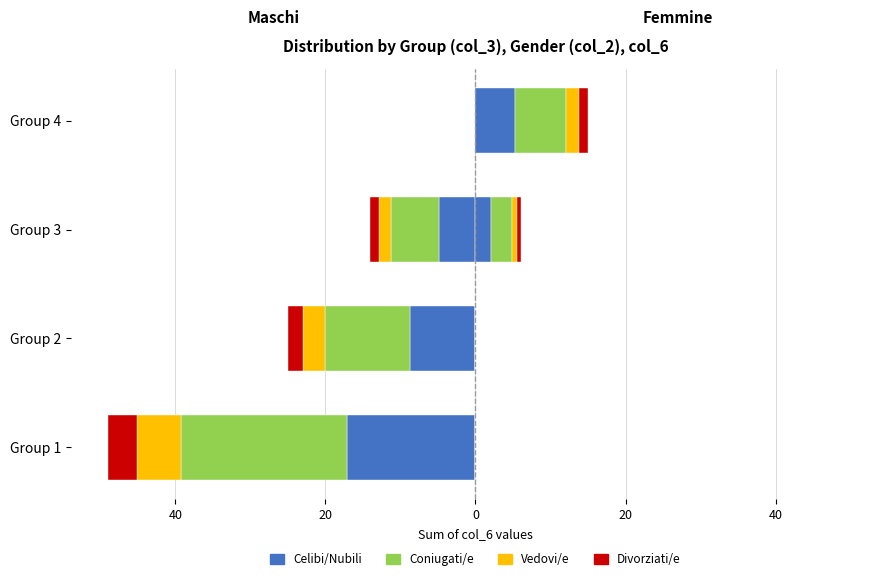

How many categories are shown in the chart?

4